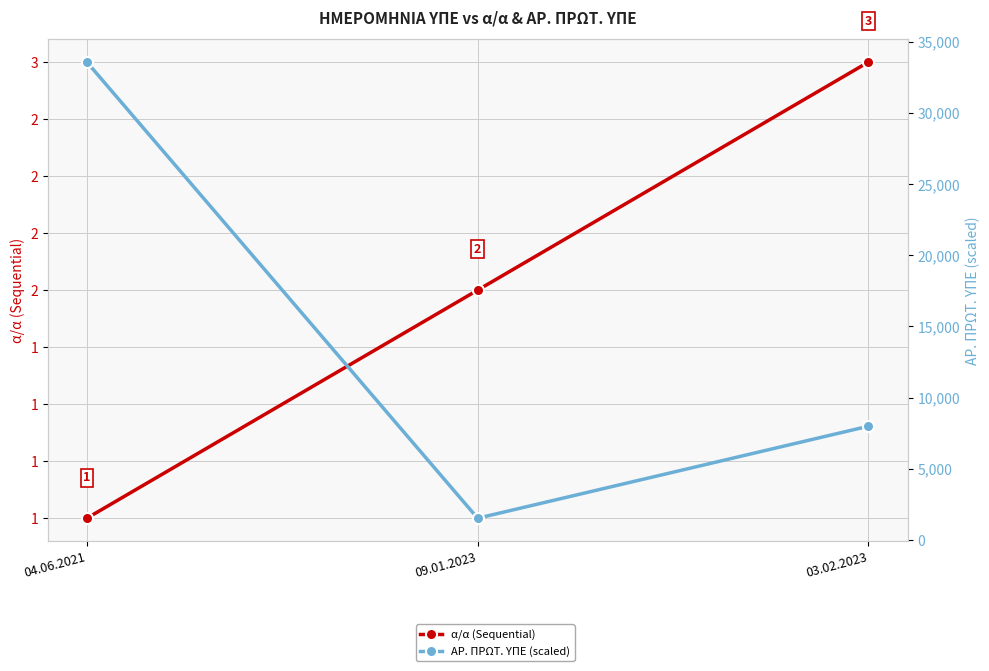

Which series changed the most between 09.01.2023 and 03.02.2023?

ΑΡ. ΠΡΩΤ. ΥΠΕ (scaled)